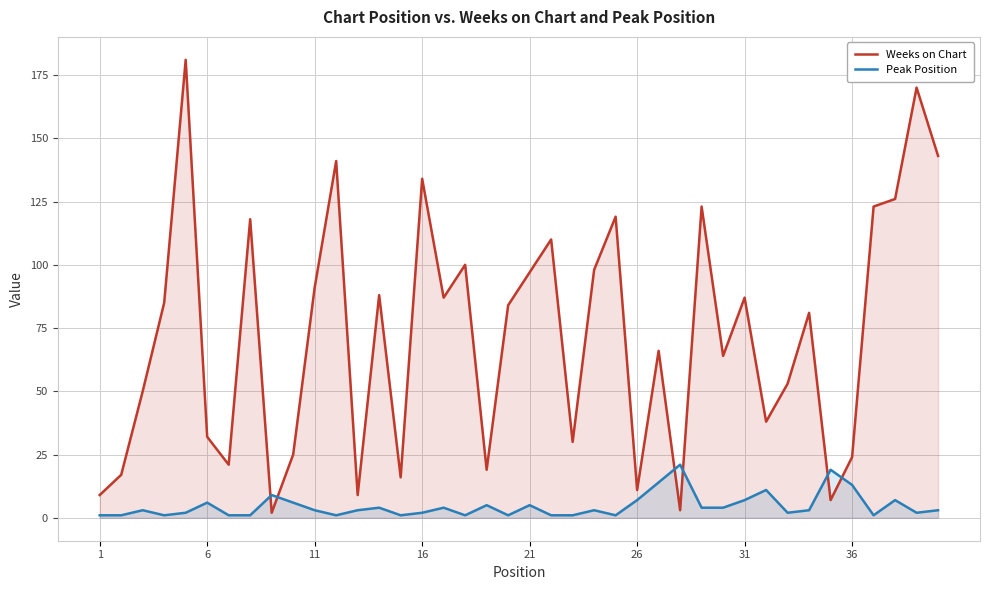

Which series has the largest range (max minus min)?

Weeks on Chart